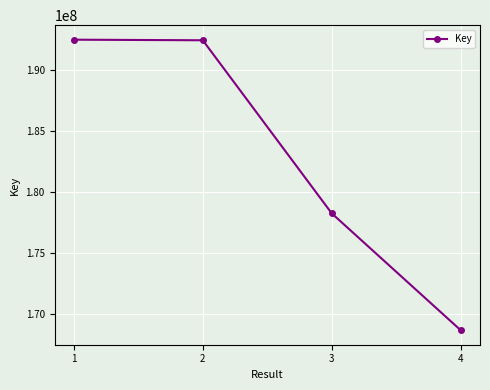

Is it true that the value at 4 is 168690070?

True